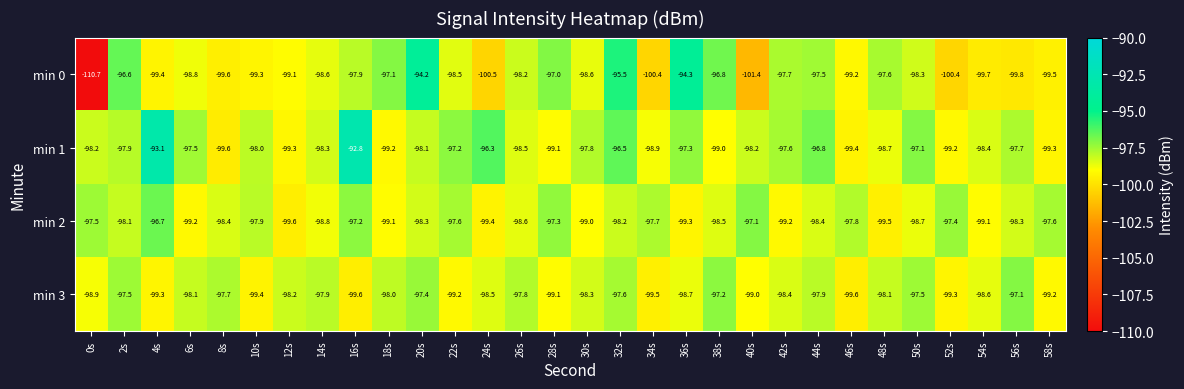

At how many categories does at least one series exceed -95?

4